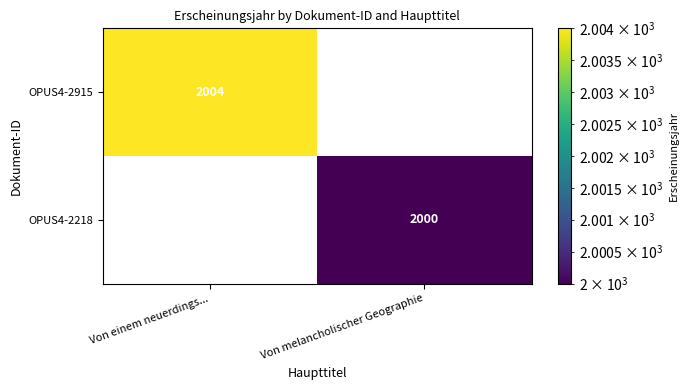

True or false: OPUS4-2915 has a value of 1280 at Von einem neuerdings....

False